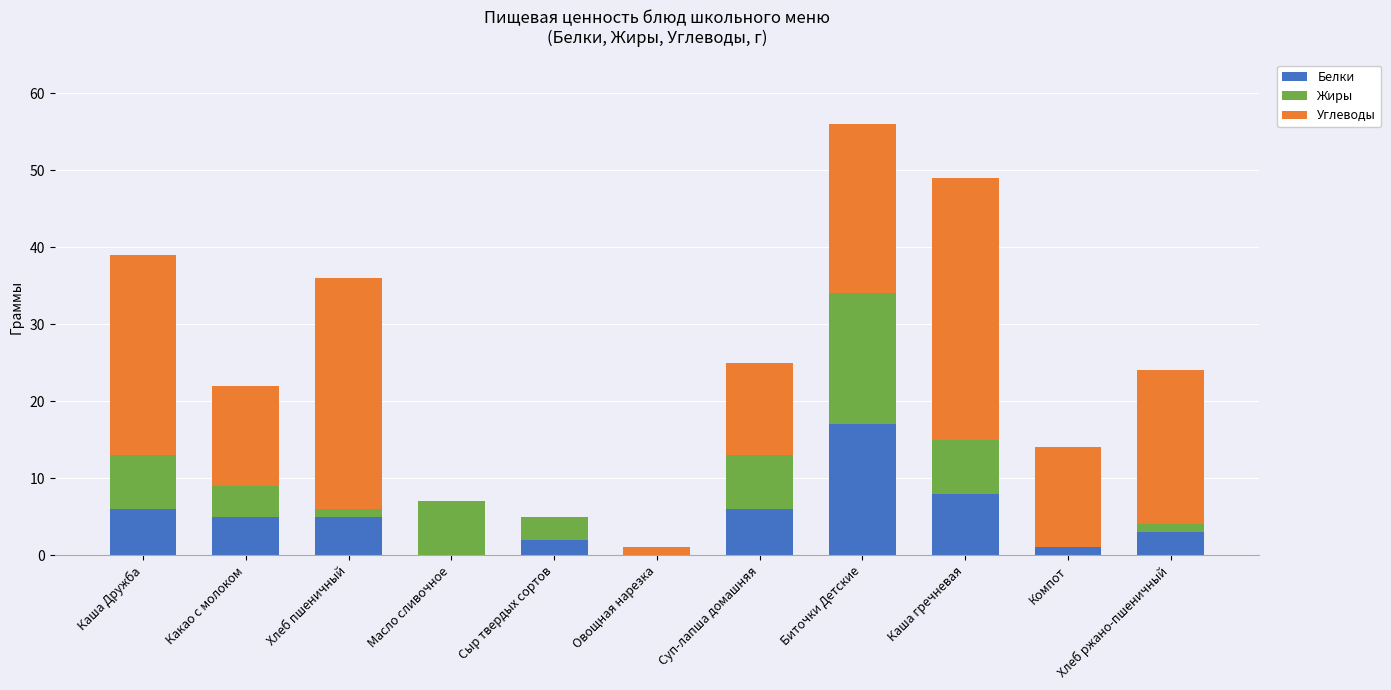

How many data points does each series have?

11